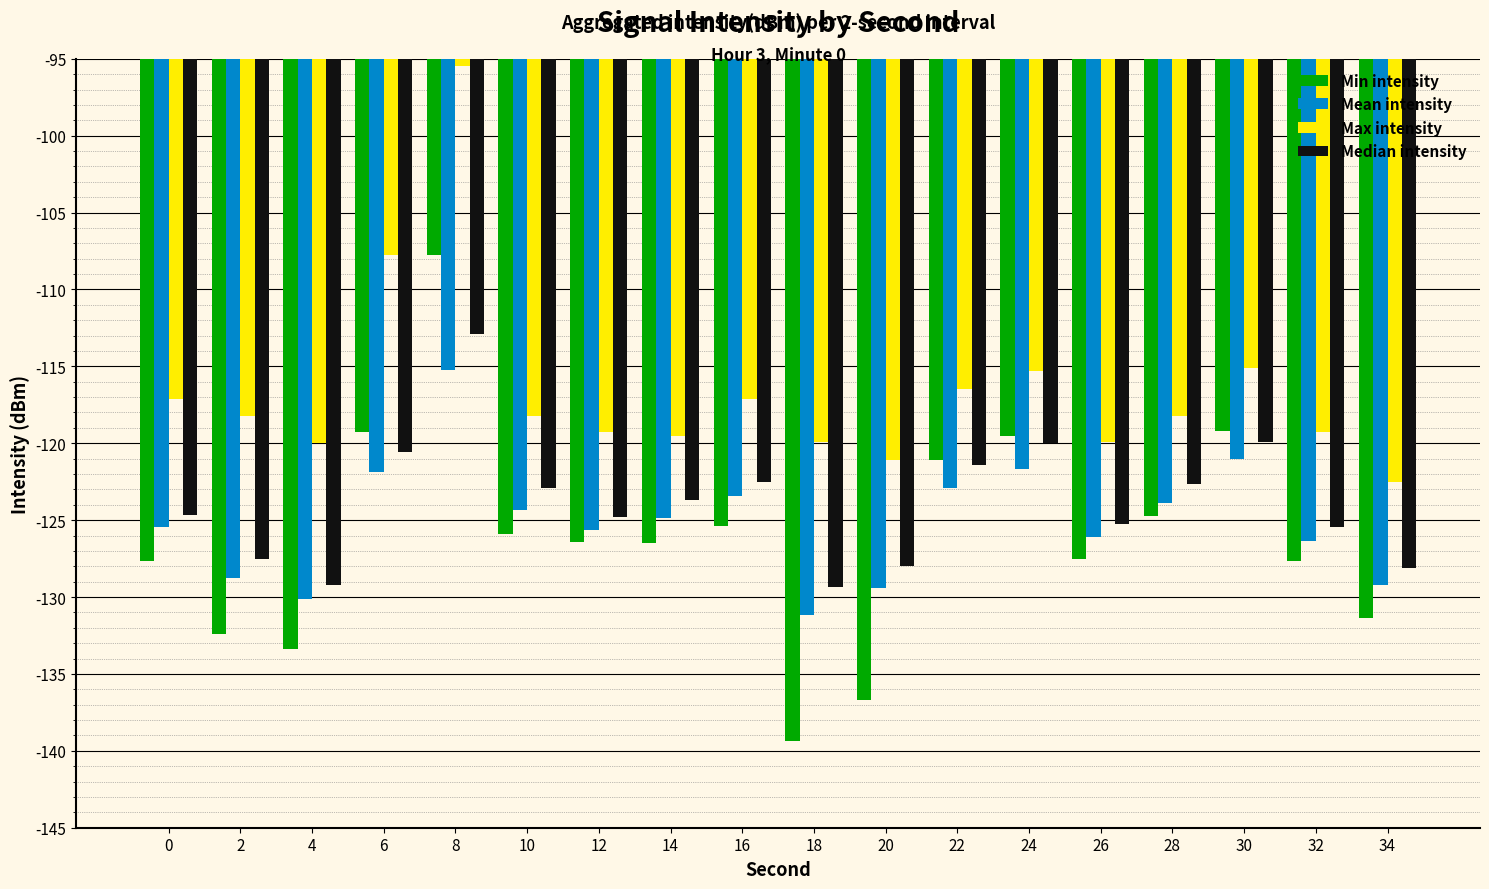

At which category does the chart reach its minimum across all series?

18